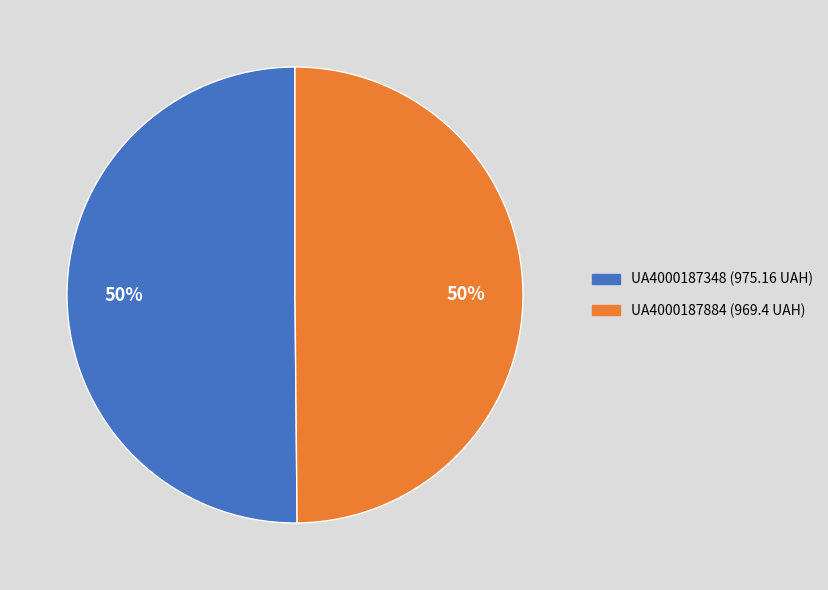

To the nearest percent, what percentage of the pie is UA4000187884?

50%